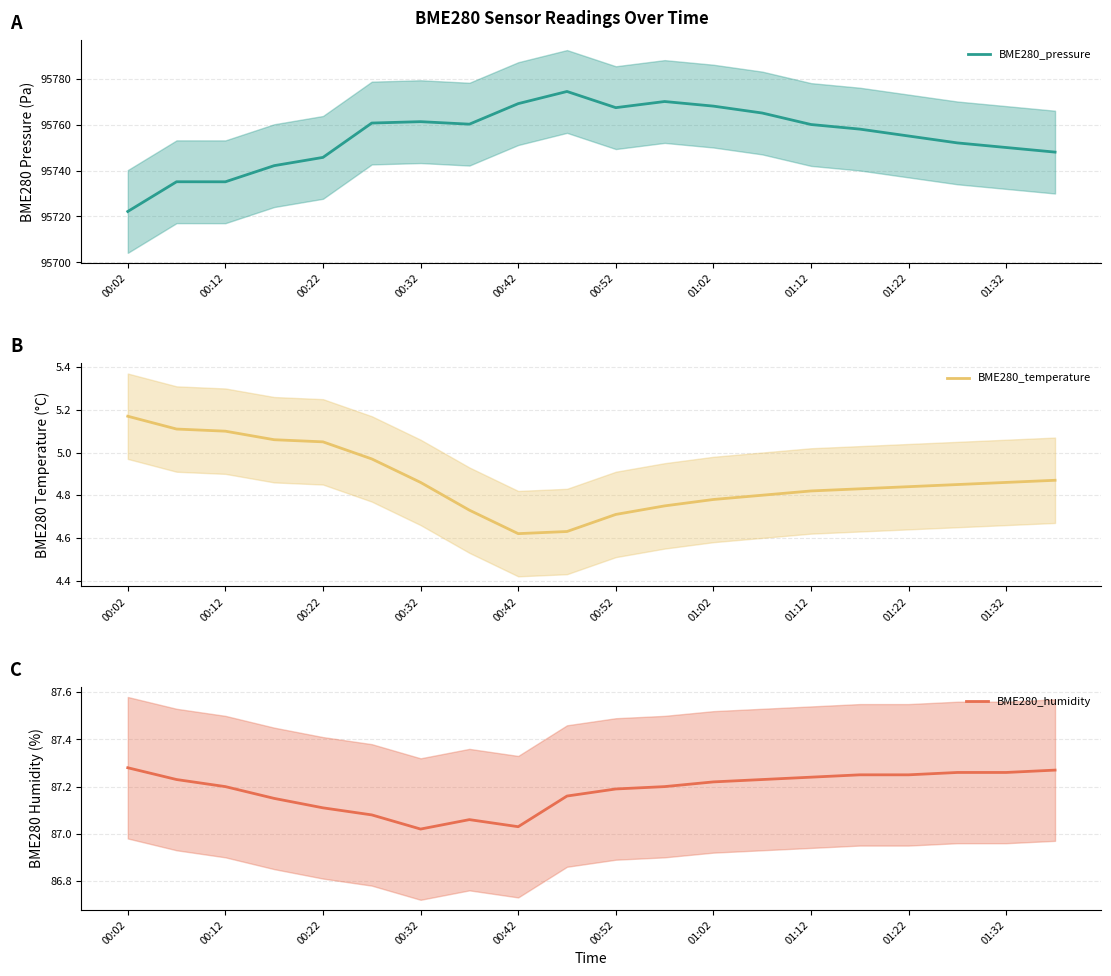

Reading left to right, extract all data points from this chart.

BME280_pressure: 95722.2	95735.1	95735.1	95742.1	95745.7	95760.6	95761.2	95760.1	95769.1	95774.4	95767.3	95770.0	95768.0	95765.0	95760.0	95758.0	95755.0	95752.0	95750.0	95748.0
BME280_temperature: 5.2	5.1	5.1	5.1	5.0	5.0	4.9	4.7	4.6	4.6	4.7	4.8	4.8	4.8	4.8	4.8	4.8	4.8	4.9	4.9
BME280_humidity: 87.3	87.2	87.2	87.2	87.1	87.1	87.0	87.1	87.0	87.2	87.2	87.2	87.2	87.2	87.2	87.2	87.2	87.3	87.3	87.3